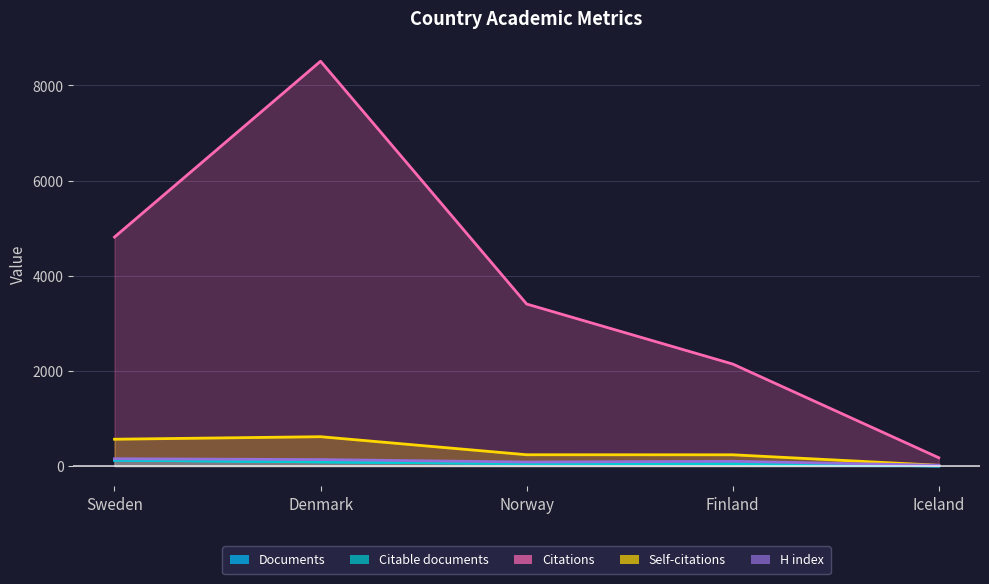

At how many categories does at least one series exceed 4924?

1